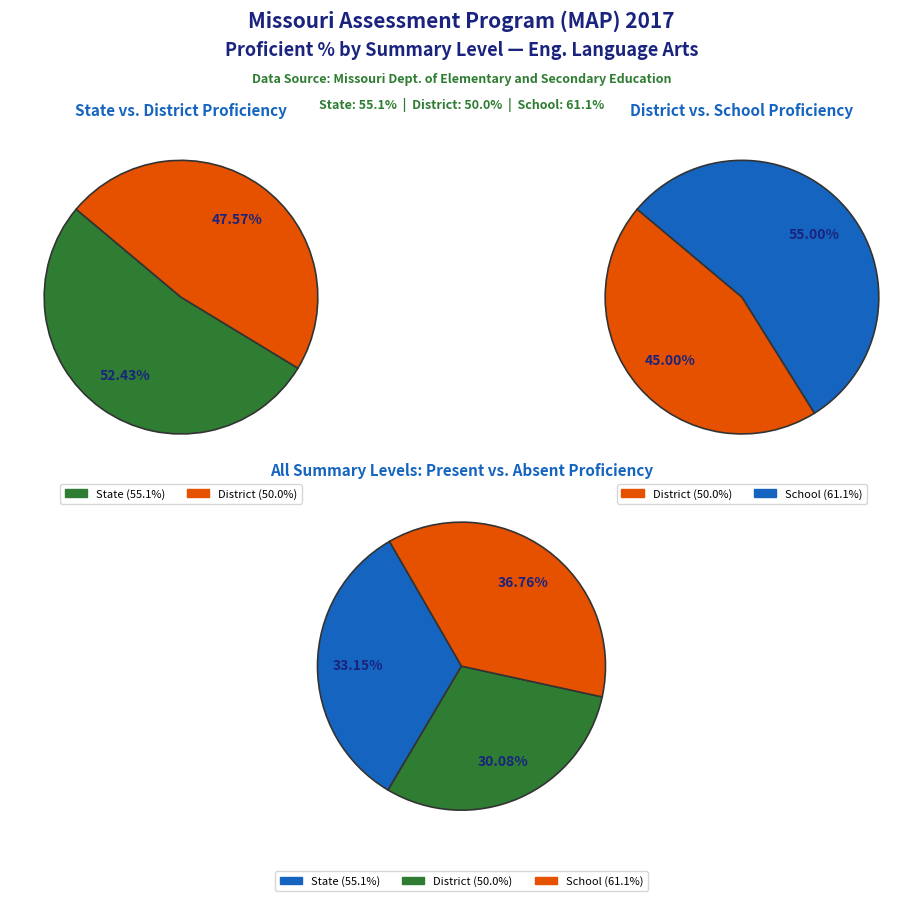

What is the largest slice in the pie chart?

School